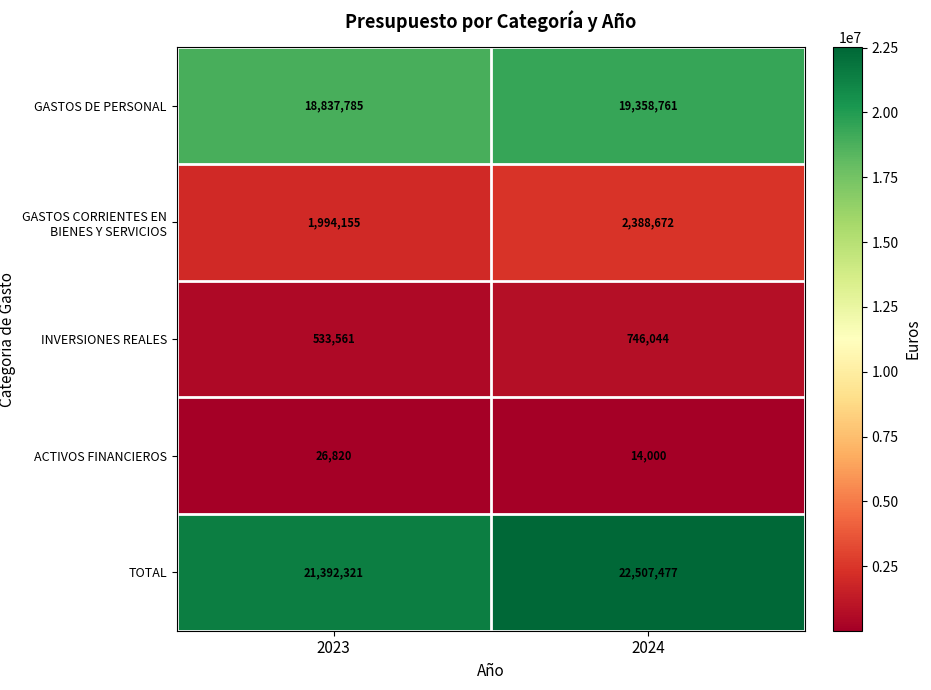

Reading right to left, list all the values displayed in this chart.

GASTOS DE PERSONAL: 19358761	18837785
GASTOS CORRIENTES EN BIENES Y SERVICIOS: 2388672	1994155
INVERSIONES REALES: 746044	533561
ACTIVOS FINANCIEROS: 14000	26820
TOTAL: 22507477	21392321